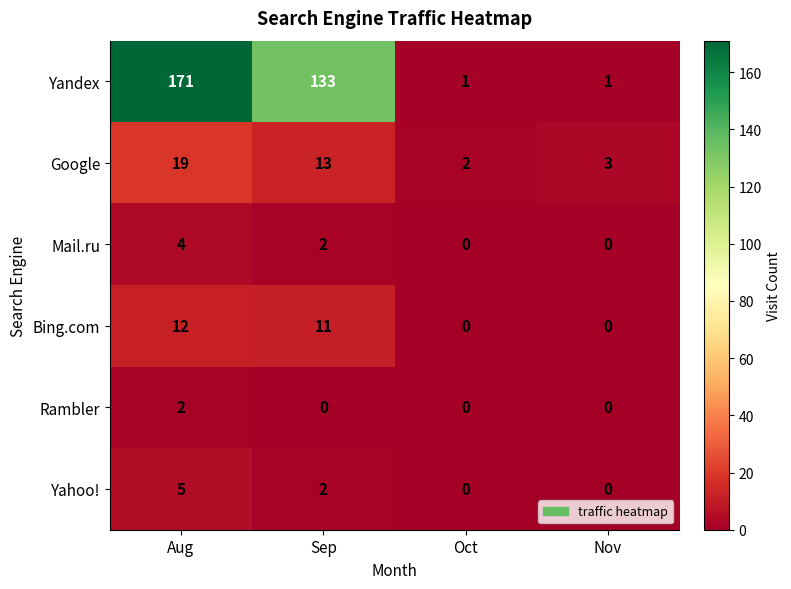

Reading left to right, extract all data points from this chart.

Yandex: 171	133	1	1
Google: 19	13	2	3
Mail.ru: 4	2	0	0
Bing.com: 12	11	0	0
Rambler: 2	0	0	0
Yahoo!: 5	2	0	0